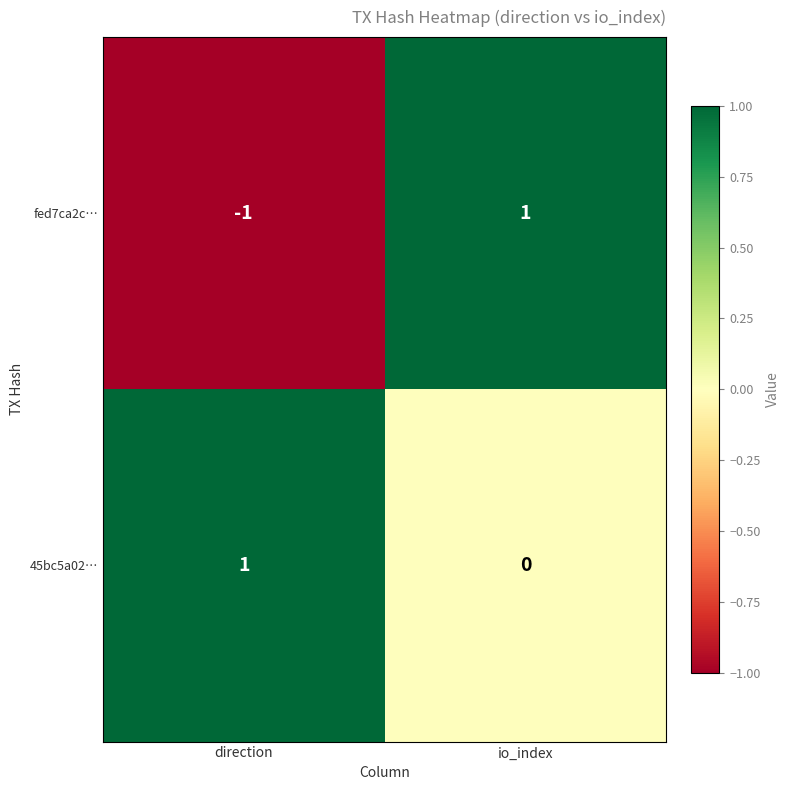

The fed7ca2c… series shows -1 at direction. True or false?

True